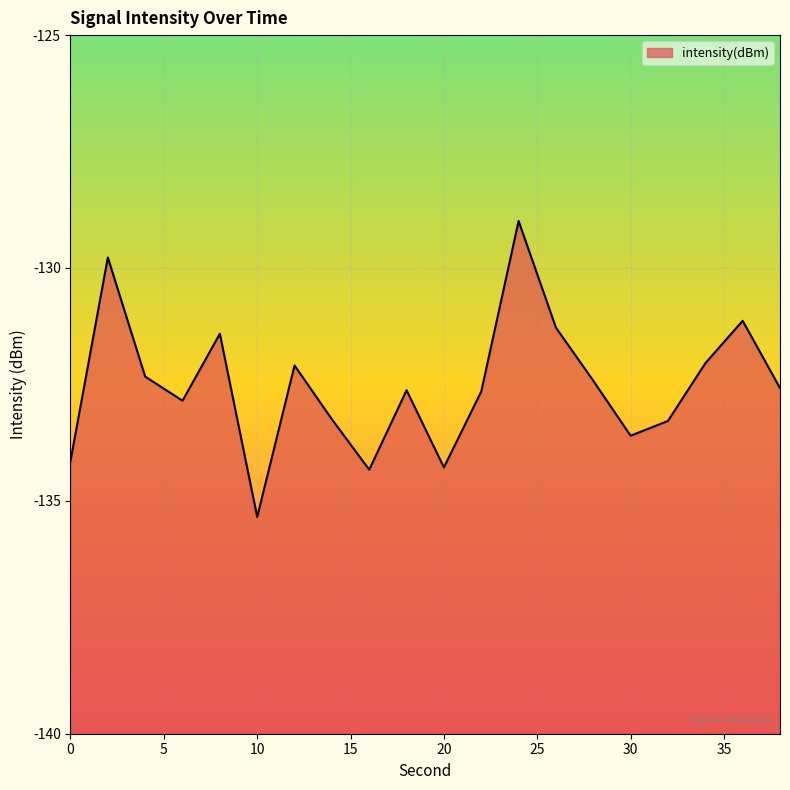

The value at 4 is -132.3. True or false?

True